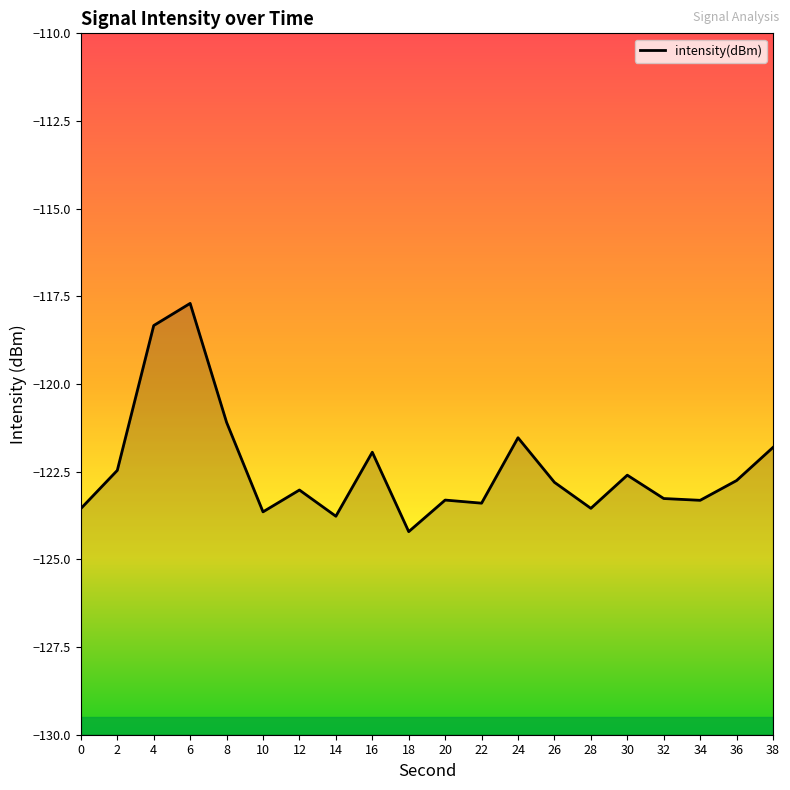

At which category does the data reach its first local peak?

6